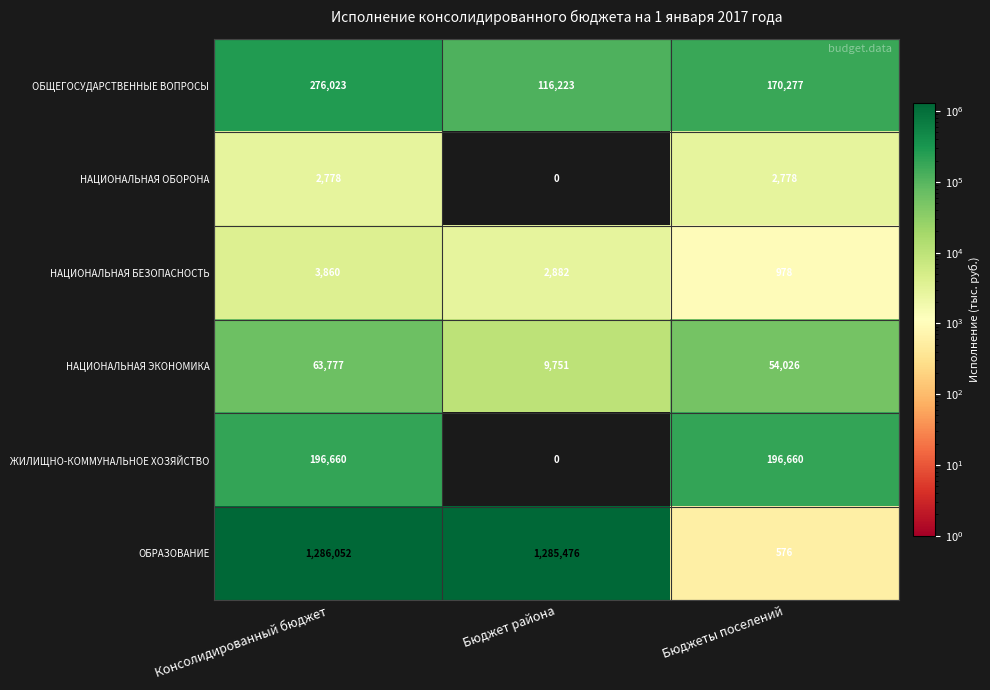

How many values in the НАЦИОНАЛЬНАЯ ОБОРОНА series are below 2778?

1